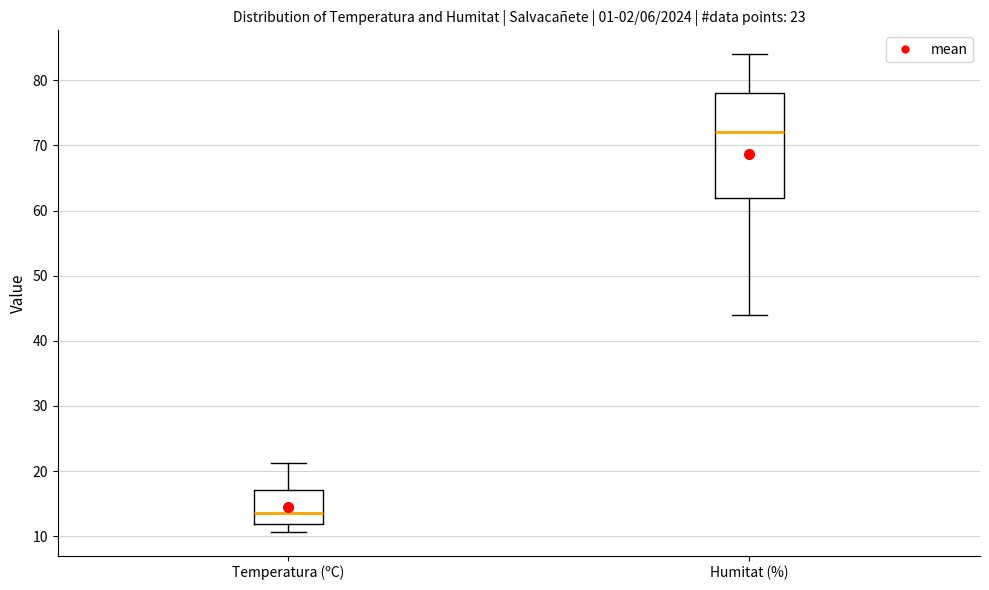

Which box is the tallest, from its lower edge to its upper edge?

Humitat (%)